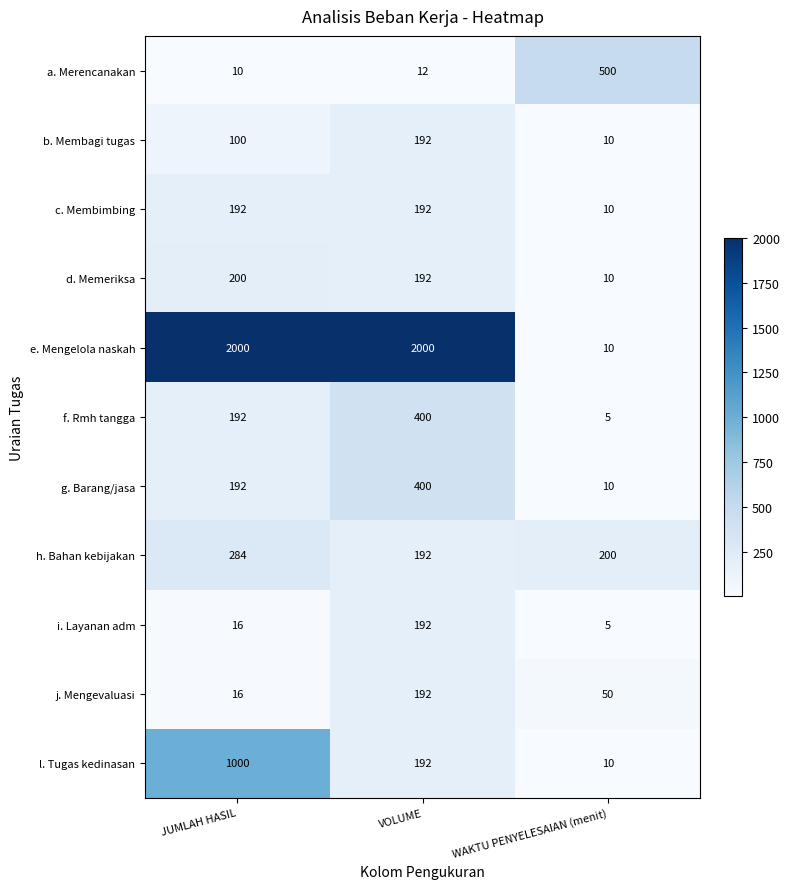

Which series has the largest total across all categories?

e. Mengelola naskah